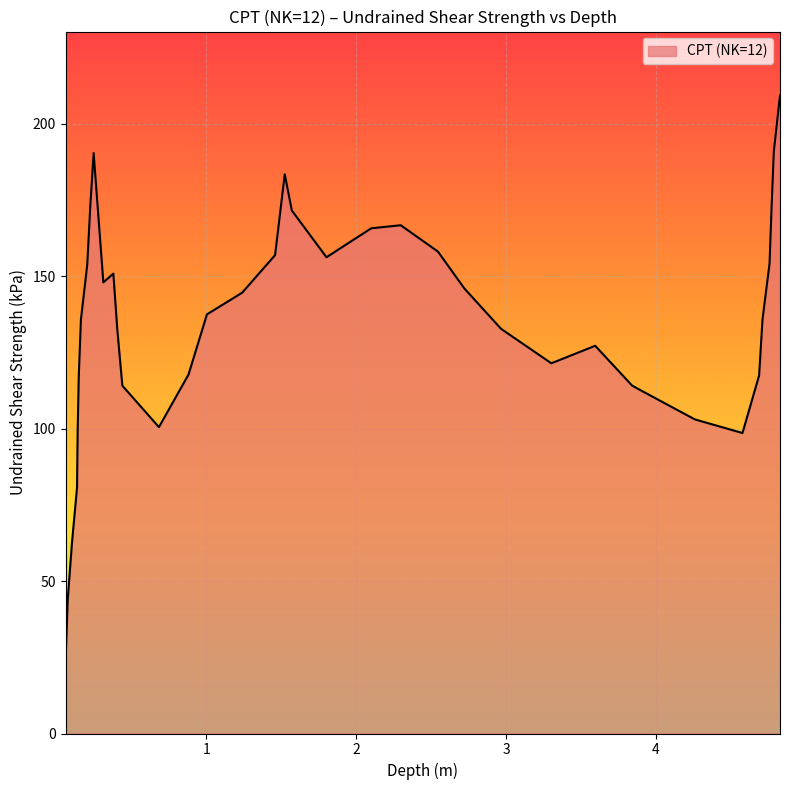

What is the greatest value displayed?

209.4